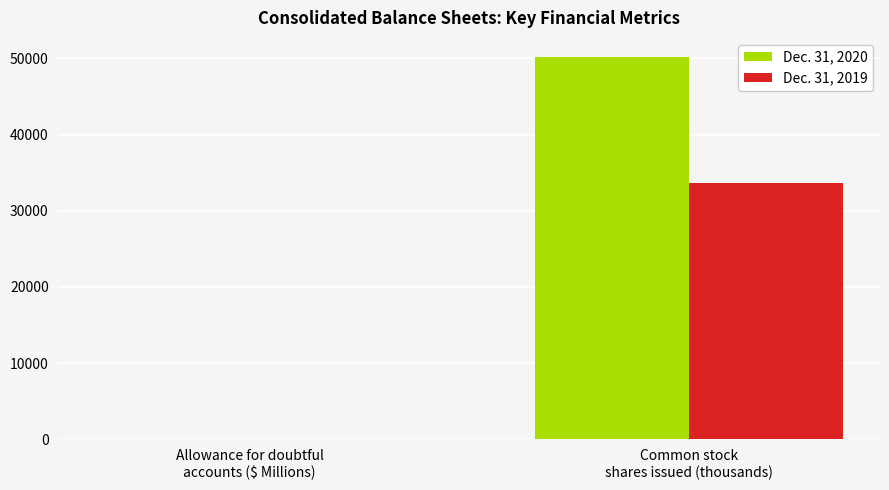

How many series are shown in this chart?

2